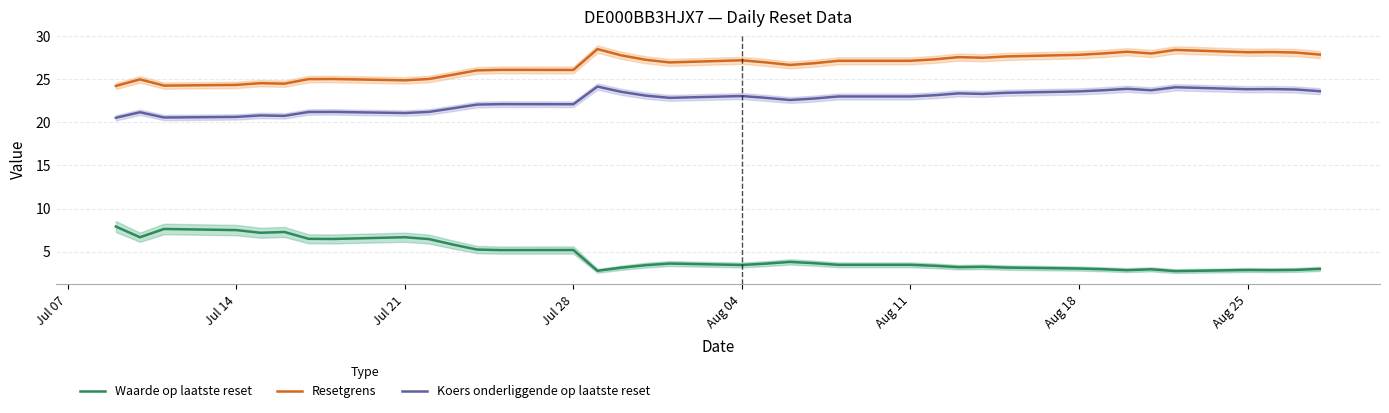

Reading left to right, extract all data points from this chart.

Waarde op laatste reset: 7.9	6.7	7.6	7.5	7.2	7.3	6.5	6.5	6.7	6.5	5.8	5.2	5.2	5.2	2.8	3.1	3.4	3.6	3.5	3.6	3.8	3.7	3.5	3.5	3.4	3.2	3.2	3.1	3.0	3.0	2.9	3.0	2.7	2.9	2.9	2.9	3.0
Resetgrens: 24.2	25.0	24.3	24.3	24.5	24.5	25.0	25.0	24.9	25.0	25.5	26.0	26.1	26.1	28.5	27.8	27.3	27.0	27.2	27.0	26.7	26.9	27.1	27.1	27.3	27.6	27.5	27.6	27.8	28.0	28.2	28.0	28.4	28.1	28.2	28.1	27.9
Koers onderliggende op laatste reset: 20.5	21.2	20.6	20.6	20.8	20.8	21.2	21.2	21.1	21.2	21.6	22.1	22.1	22.1	24.1	23.5	23.1	22.8	23.1	22.8	22.6	22.8	23.0	23.0	23.1	23.4	23.3	23.4	23.6	23.7	23.9	23.7	24.1	23.8	23.9	23.8	23.6